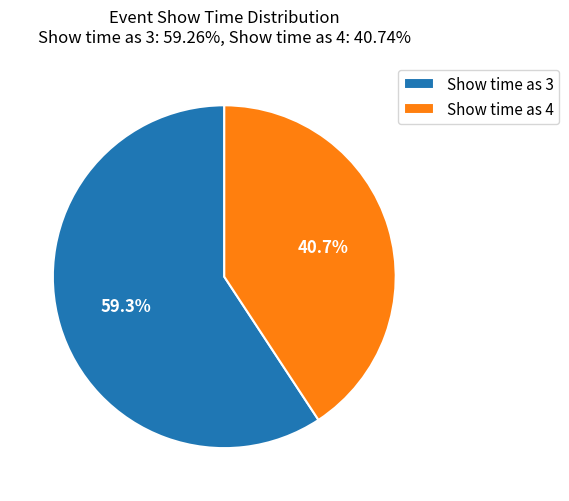

Rank the categories by value from highest to lowest.

Show time as 3, Show time as 4